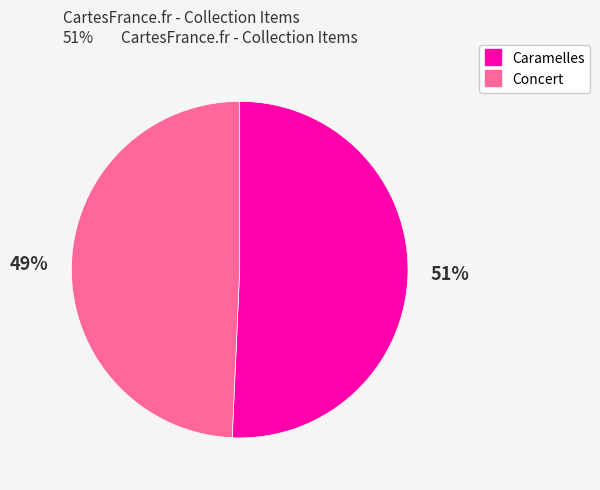

Does any single category account for the majority?

Yes